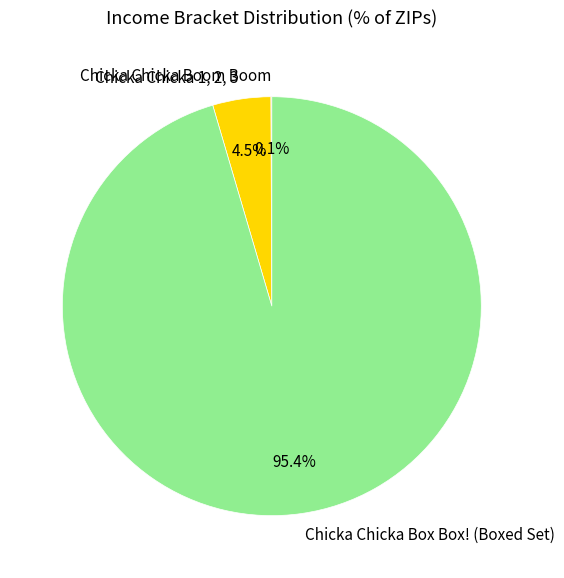

What is the largest slice in the pie chart?

Chicka Chicka Box Box! (Boxed Set)